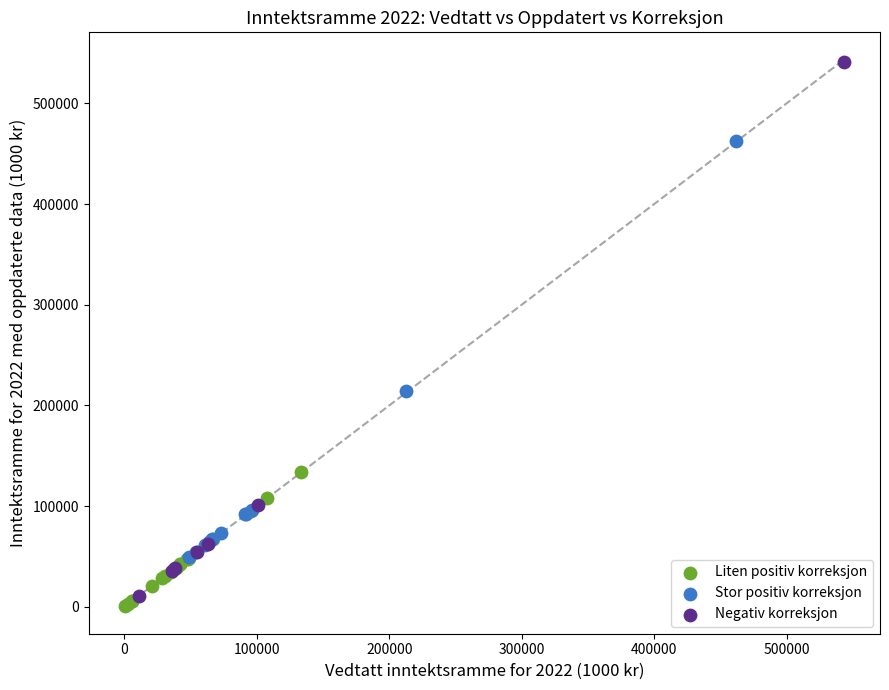

Which series has the largest Y range (max minus min)?

Negativ korreksjon